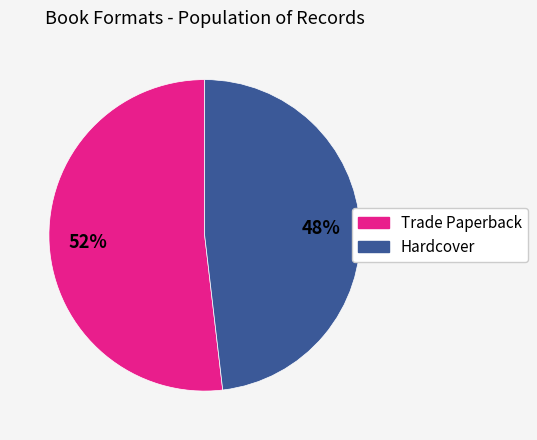

To the nearest percent, what is the difference between the largest and smallest slice percentages?

4%